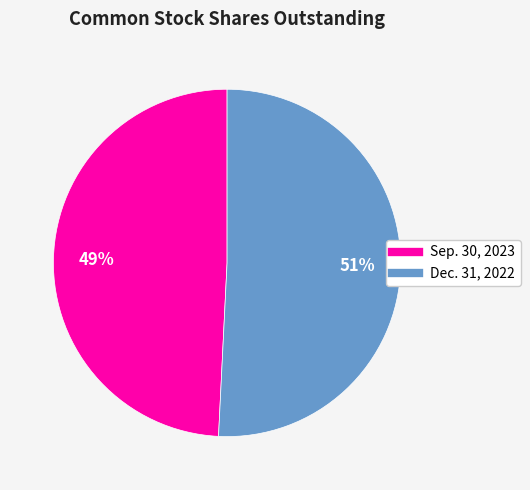

Between Sep. 30, 2023 and Dec. 31, 2022, which is larger?

Dec. 31, 2022